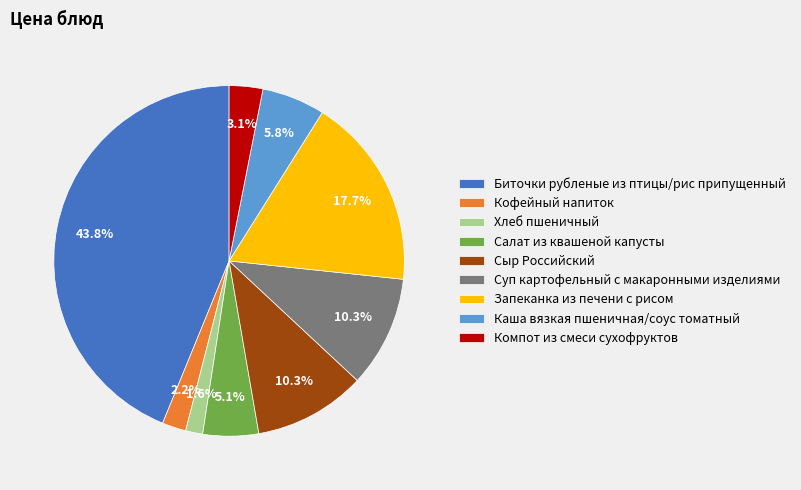

To the nearest percent, what is the combined percentage of Кофейный напиток and Биточки рубленые из птицы/рис припущенный?

46%